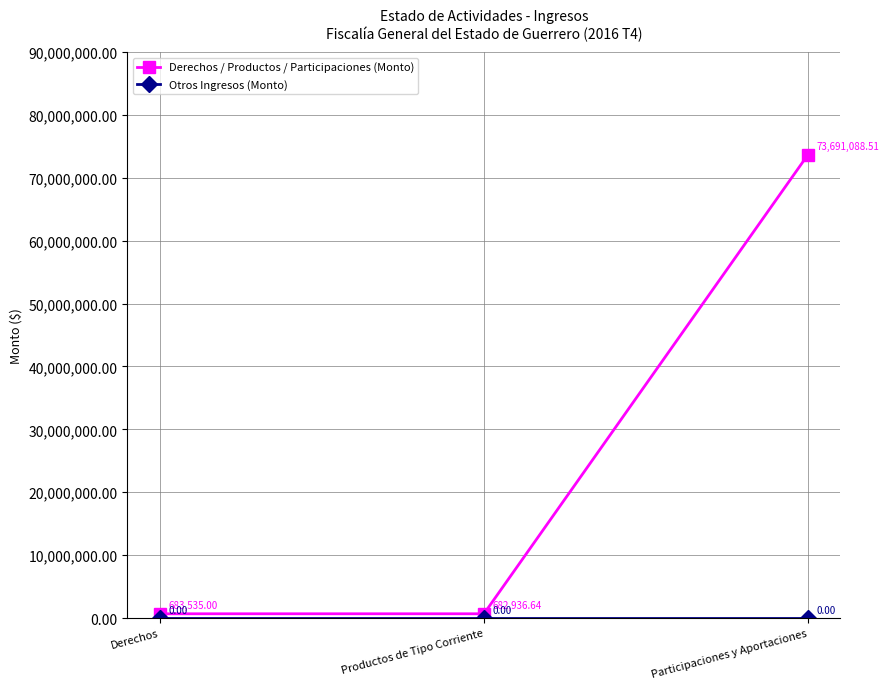

What is the difference between the highest and lowest values at Productos de Tipo Corriente?

682936.6